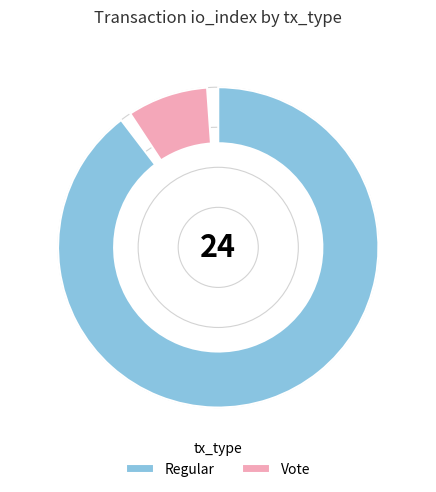

What percentage is the Vote slice, to the nearest percent?

8%